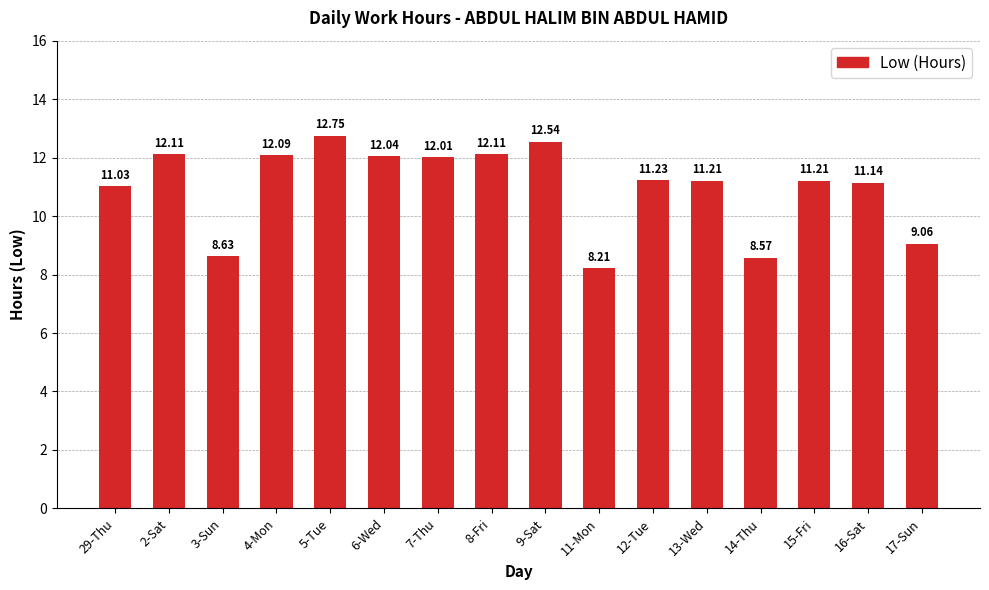

Does the chart contain stacked bars?

No